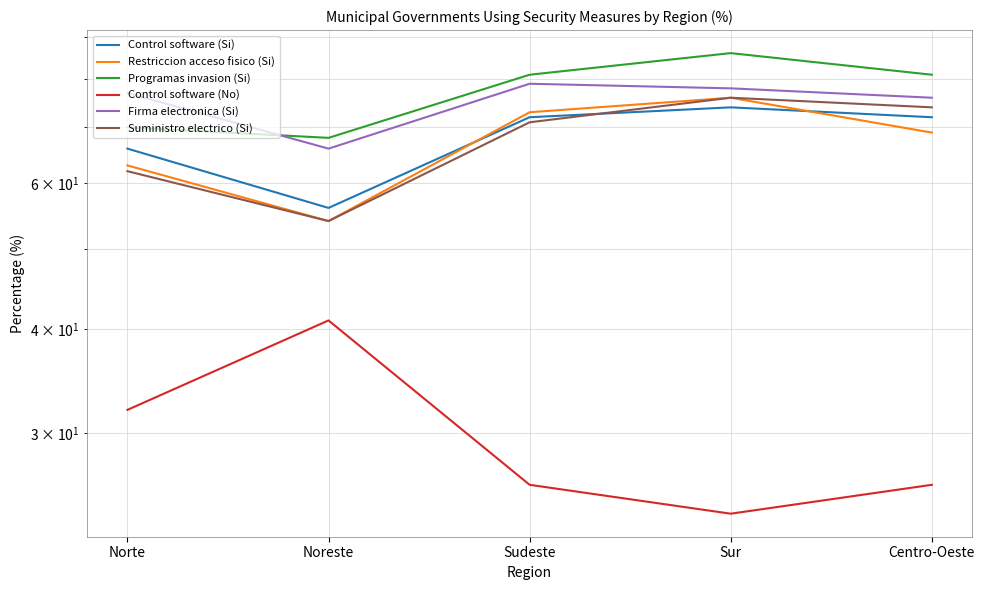

True or false: Control software (No) and Firma electronica (Si) cross at least once.

False